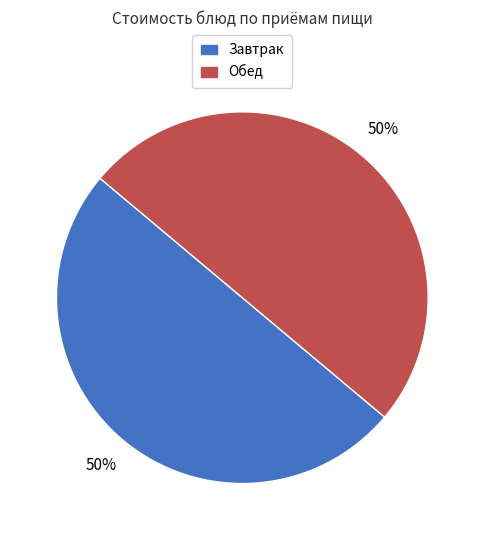

To the nearest percent, what is the average slice percentage?

50%